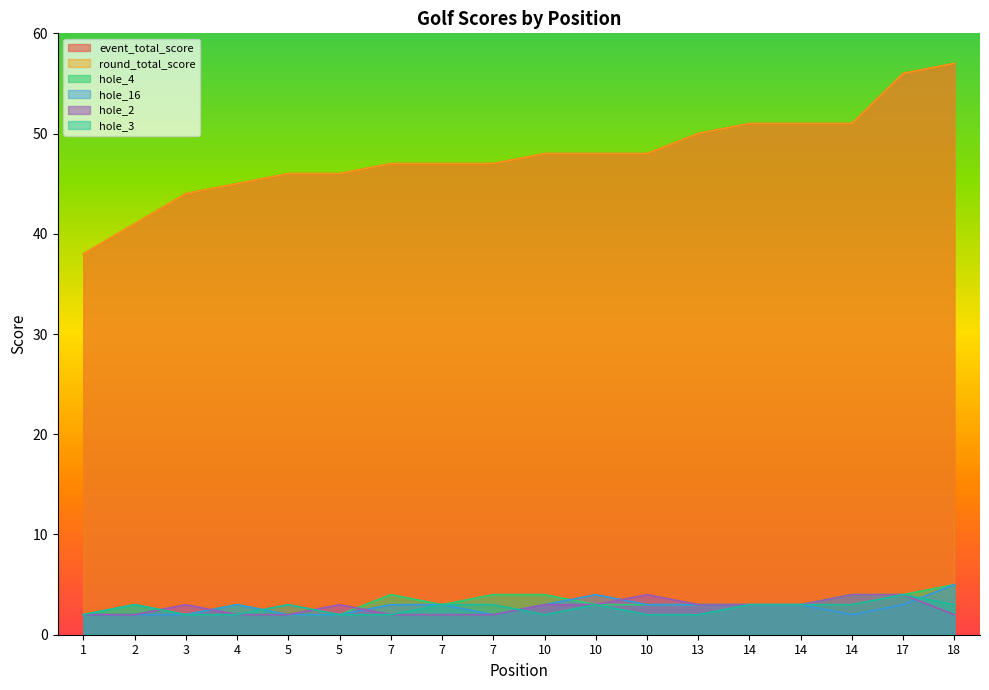

Which series has the largest total across all categories?

event_total_score